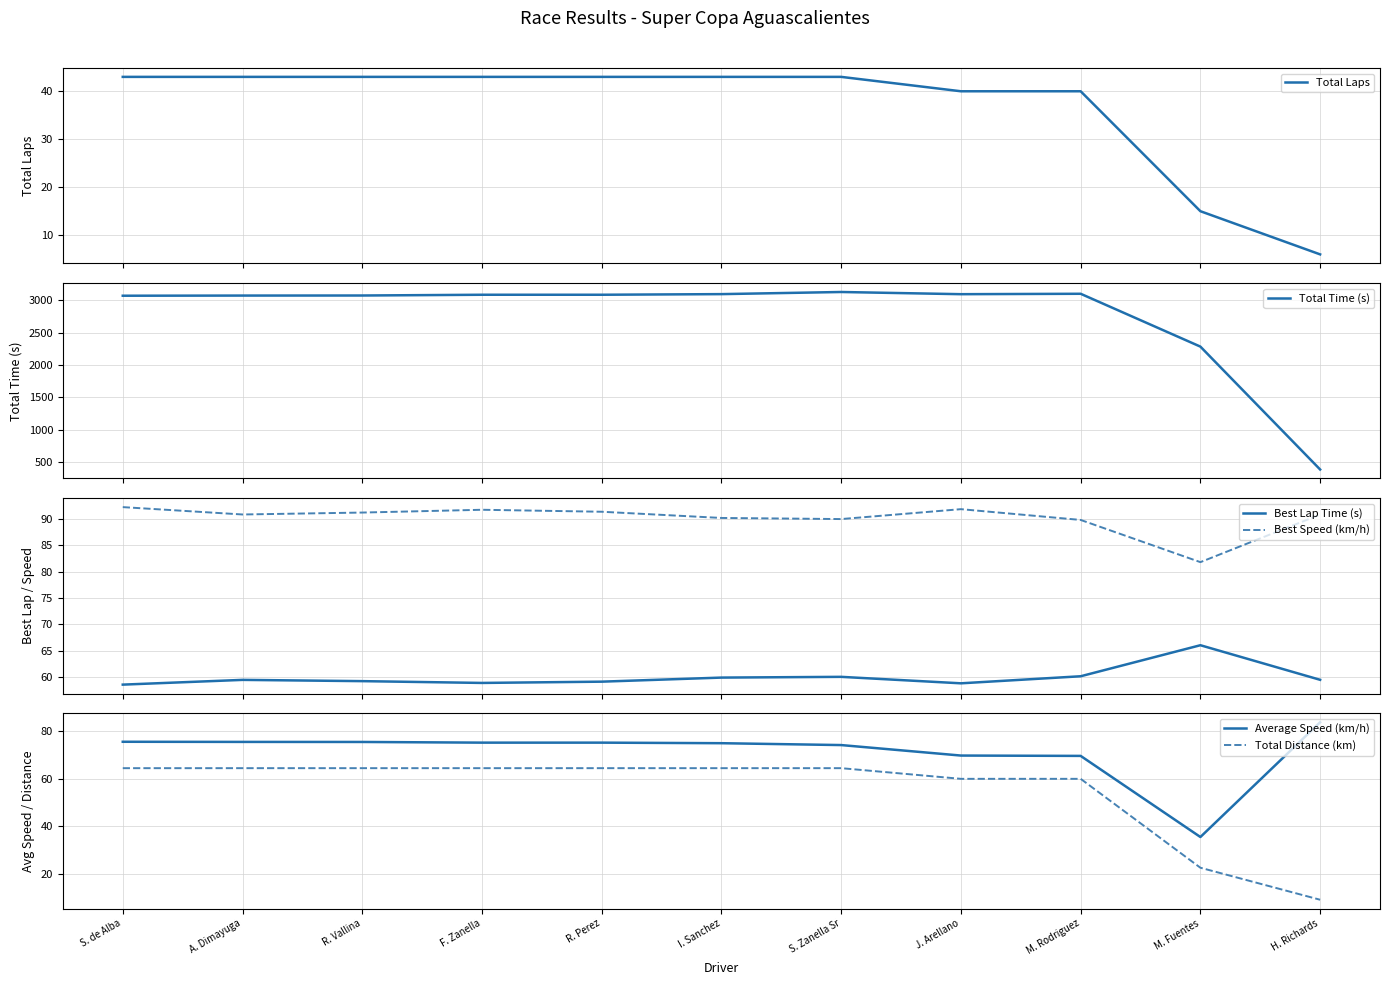

Does the chart have visible grid lines?

Yes